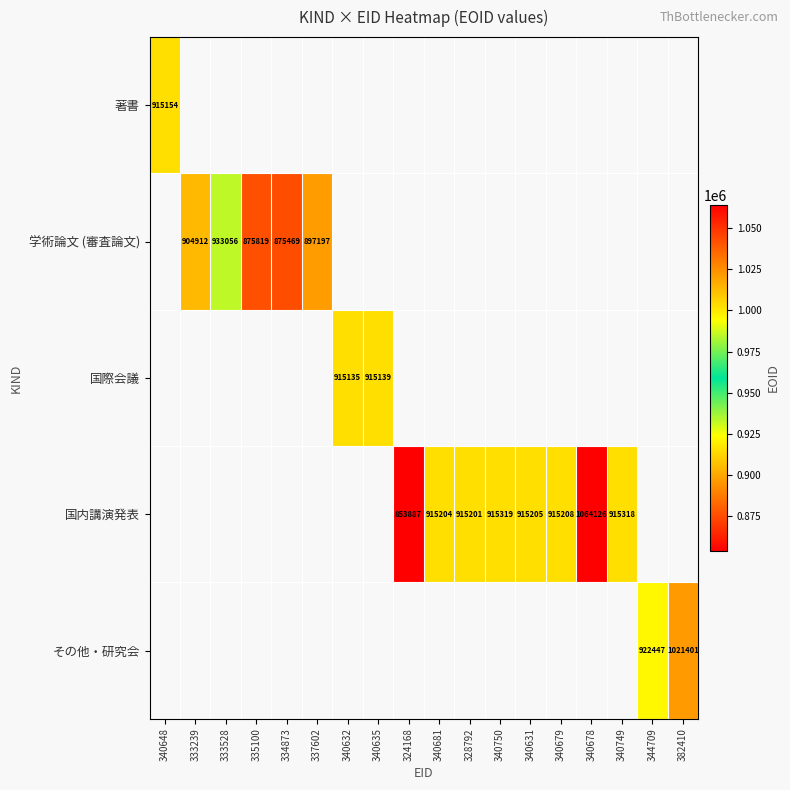

Which label corresponds to the largest value in the chart?

340678